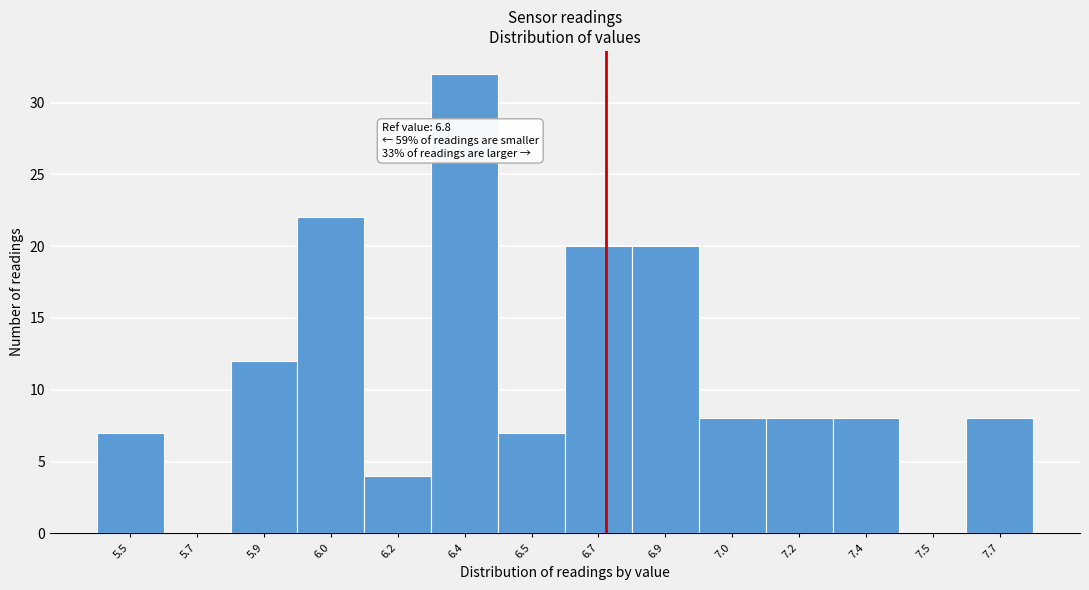

Reading right to left, transcribe all the data shown in this chart.

7.7=8	7.5=0	7.4=8	7.2=8	7.0=8	6.9=20	6.7=20	6.5=7	6.4=32	6.2=4	6.0=22	5.9=12	5.7=0	5.5=7